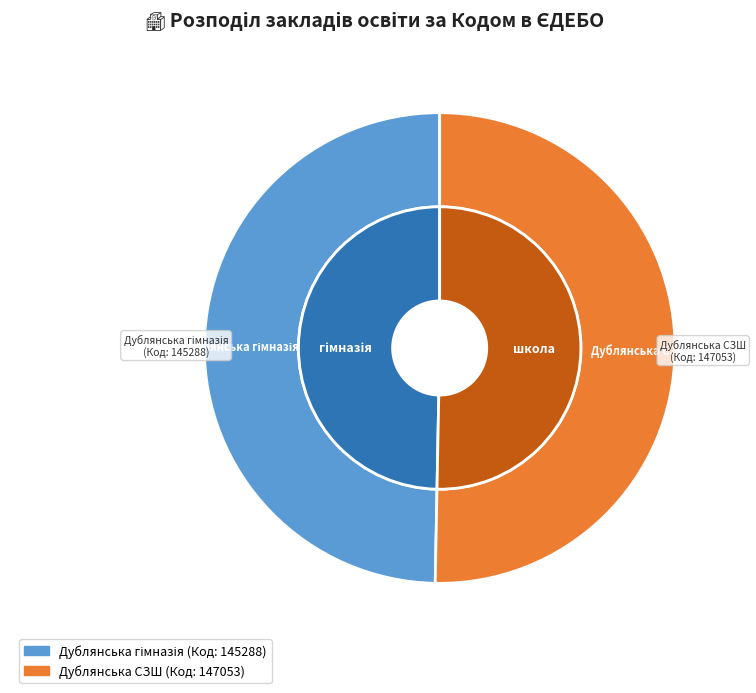

What is the largest slice in the pie chart?

Дублянська СЗШ